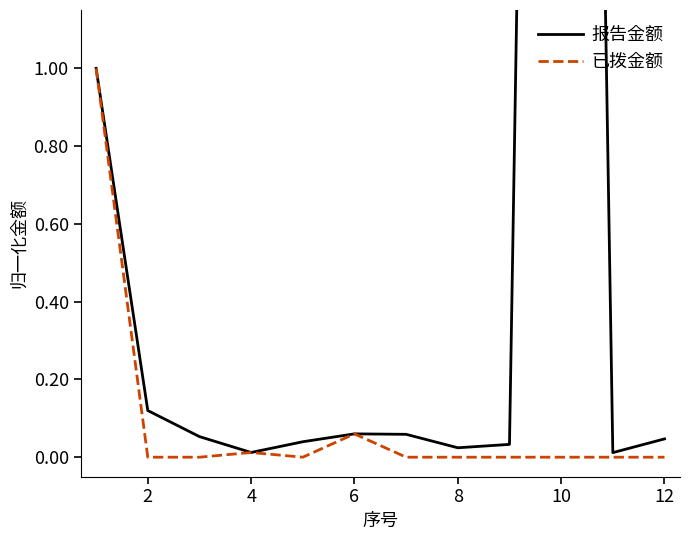

True or false: 已拨金额 and 报告金额 intersect in this chart.

False